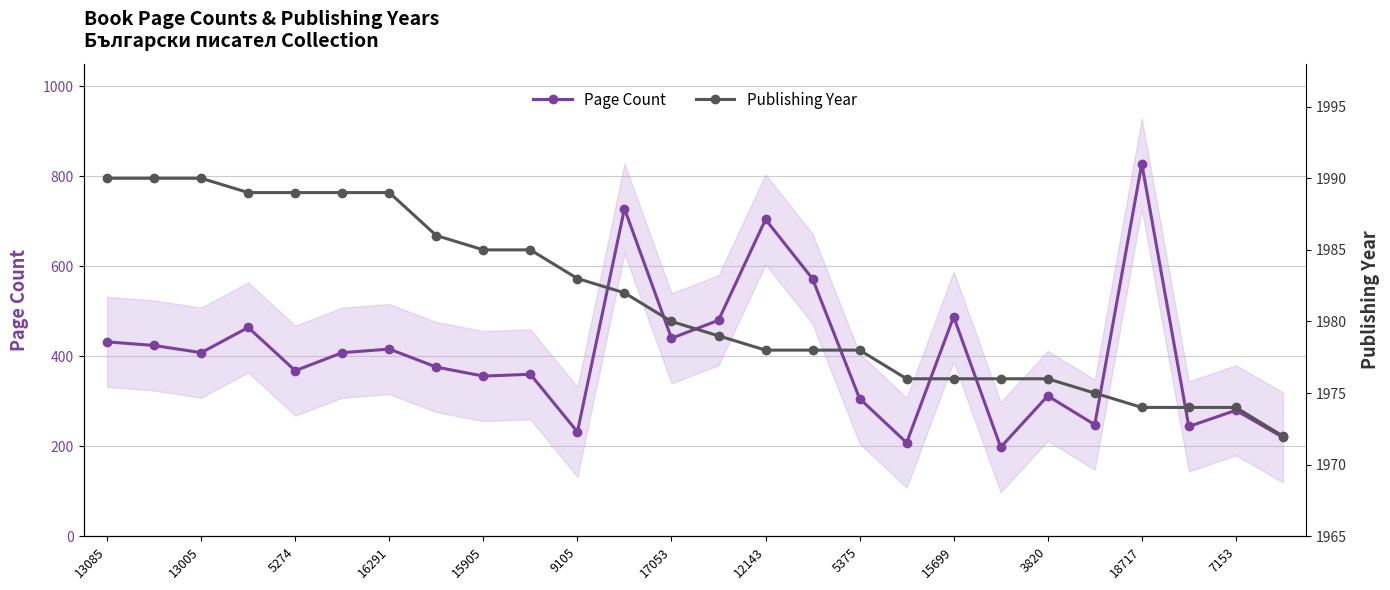

What are all the series names shown in the legend?

Page Count, Publishing Year